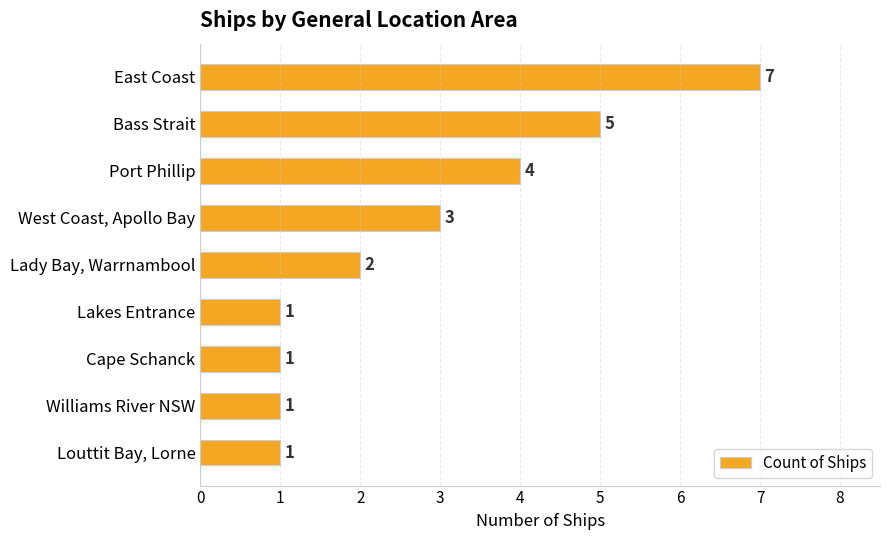

Which category has the highest value across all series?

East Coast